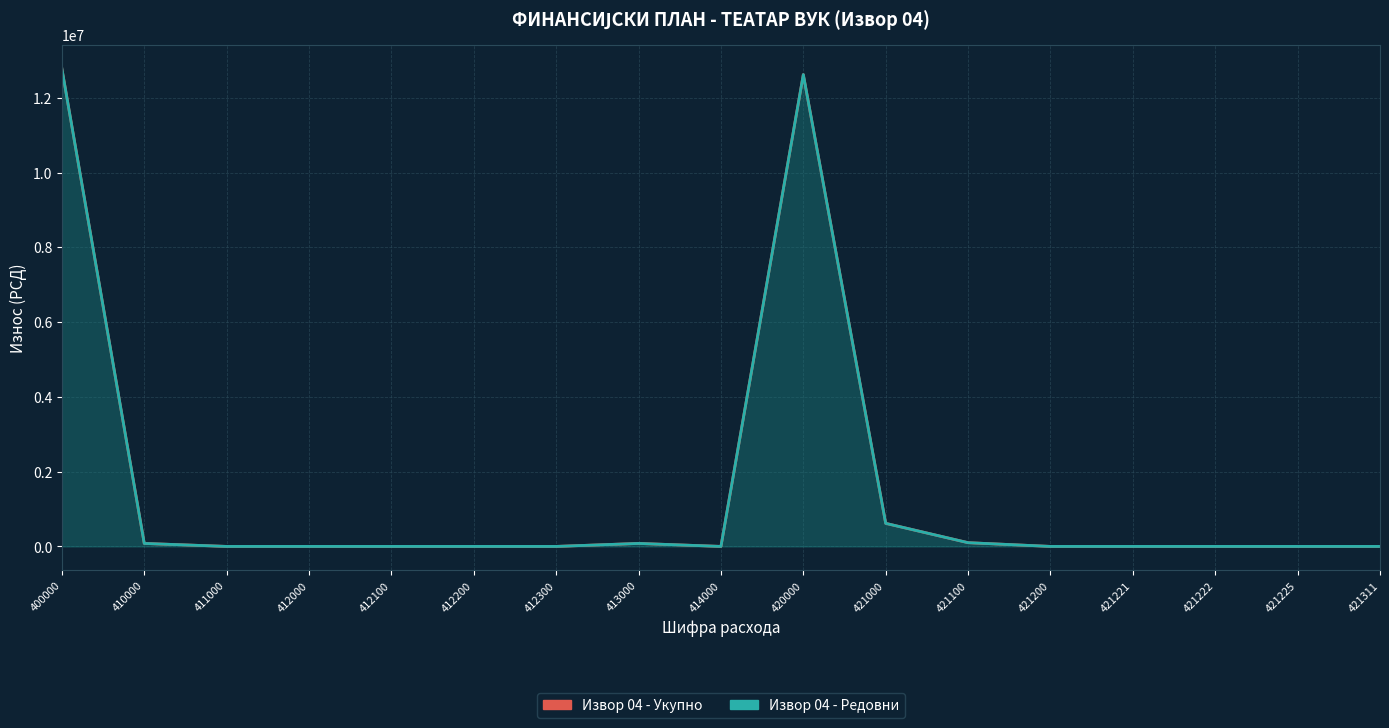

What is the highest value of the Извор 04 - Укупно series?

12779000